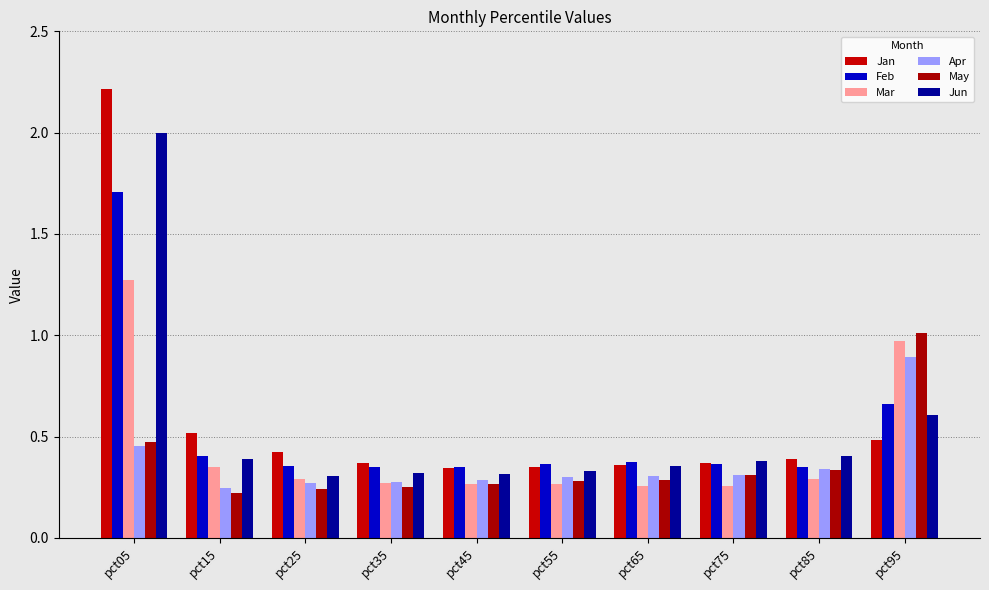

Which series has the widest spread of values?

Jan